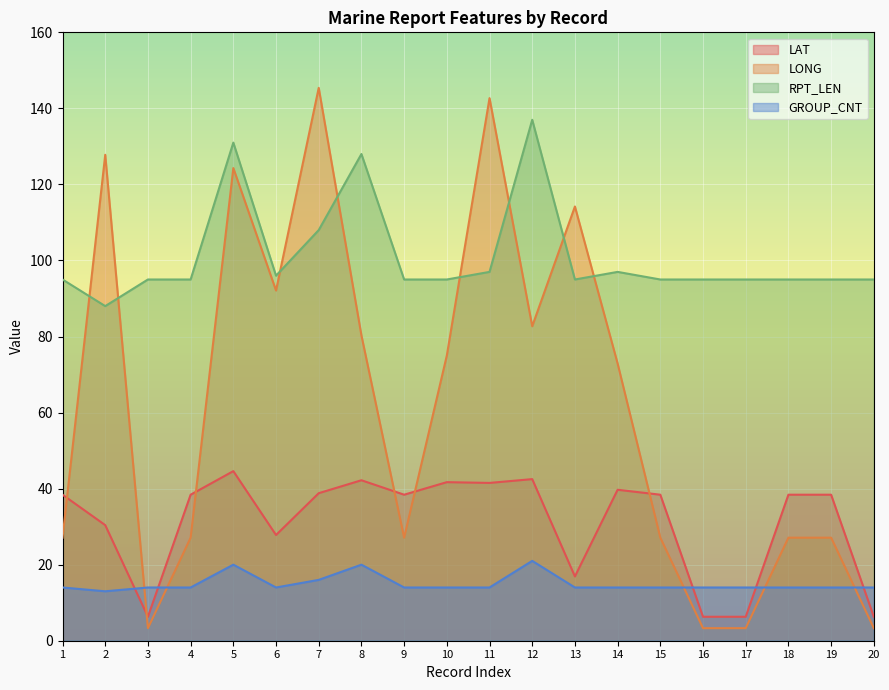

What is the maximum value shown in the chart?

145.4